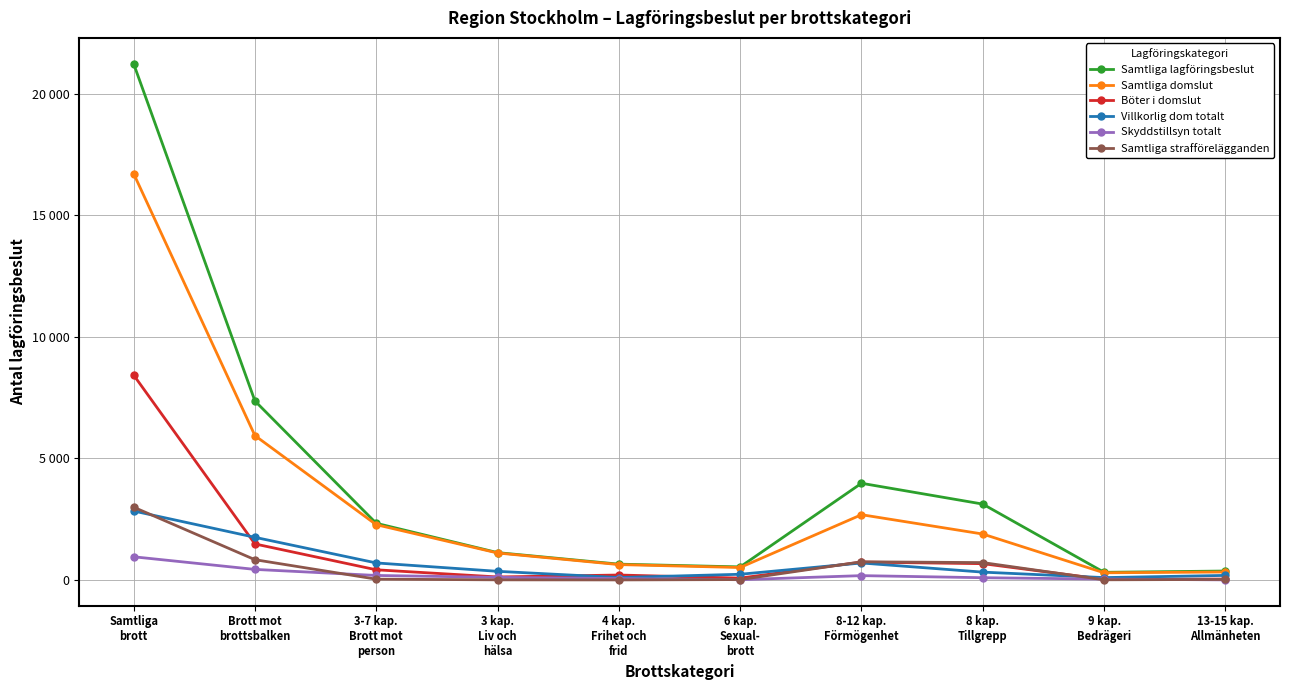

What is the spread (max minus min) of values at 4 kap.
Frihet och
frid?

648